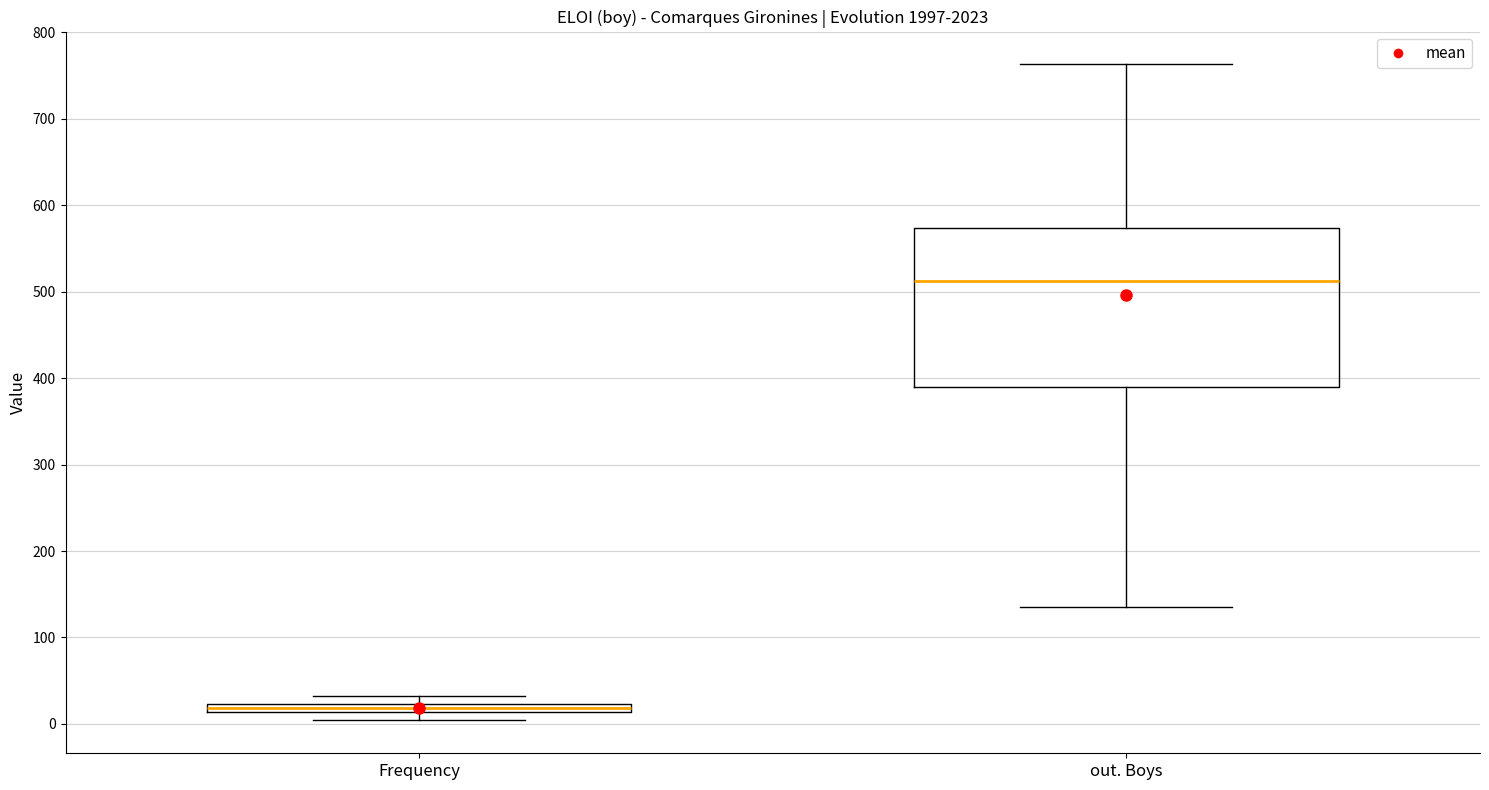

Where does the median line of the box for out. Boys sit on the y-axis? The values are not printed on the chart, so give them approximately, as read against the axis.

510